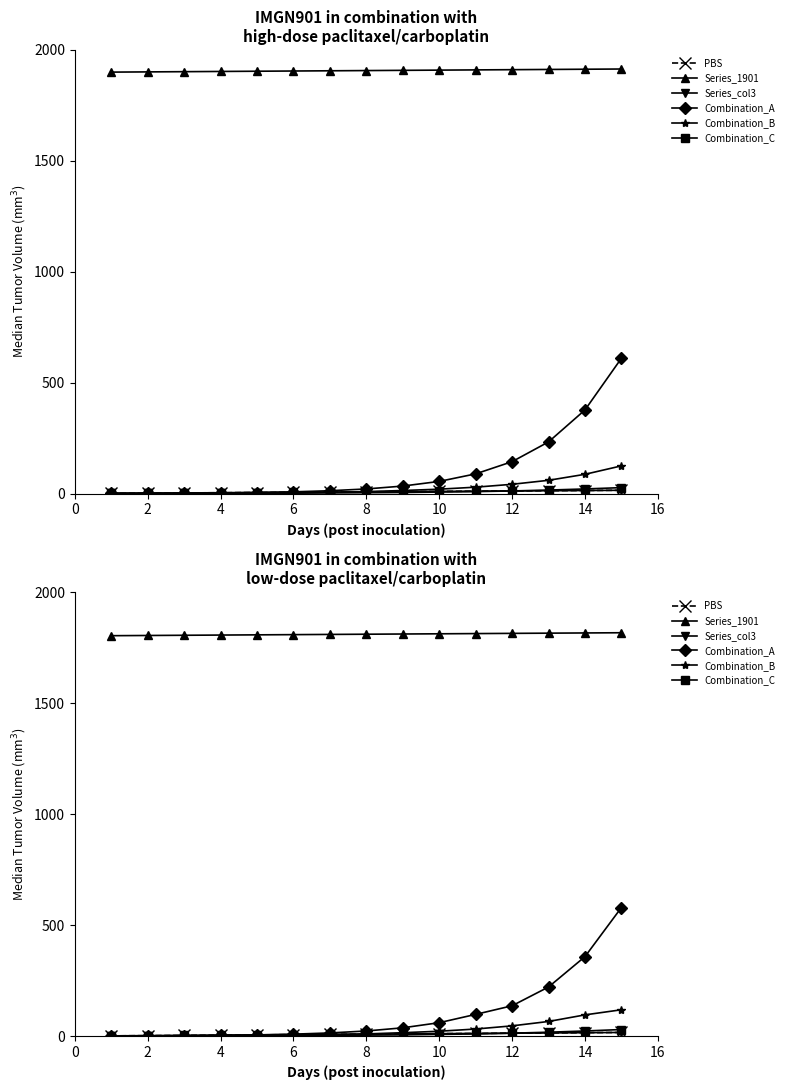

Which series changed the most between 0 and 14?

Combination_A